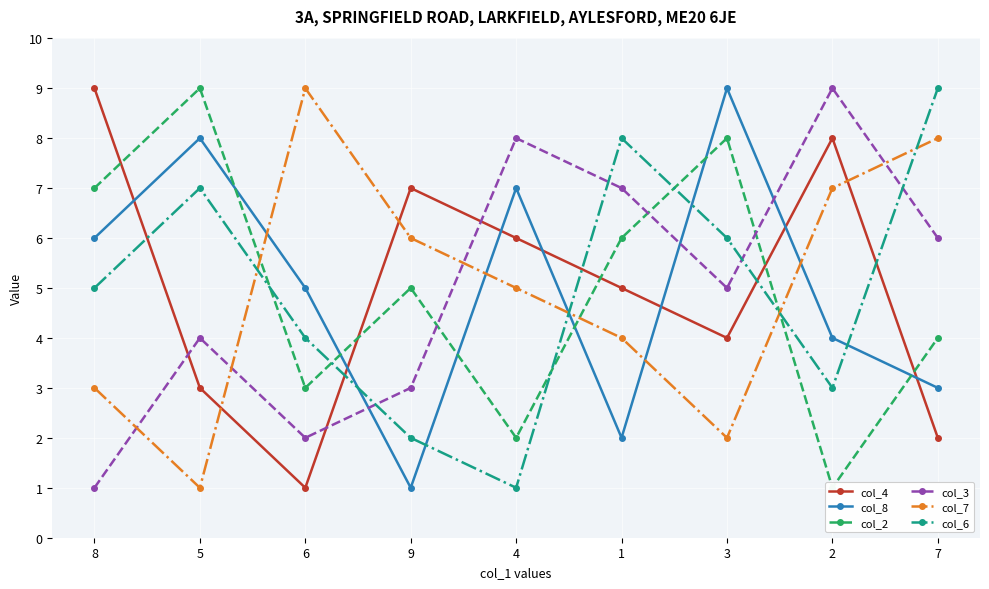

What is the value of the col_3 point at the 9th from the left?

6